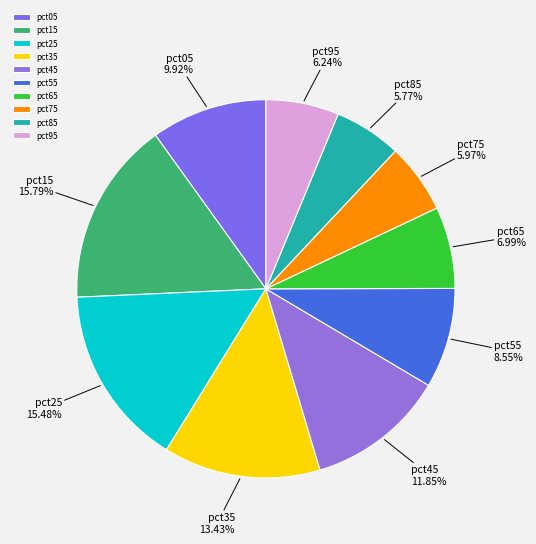

Combined, do pct85 and pct25 account for over 50%?

No